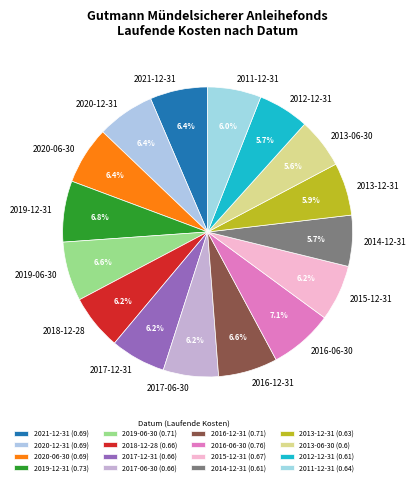

Between 2013-12-31 and 2020-06-30, which is larger?

2020-06-30